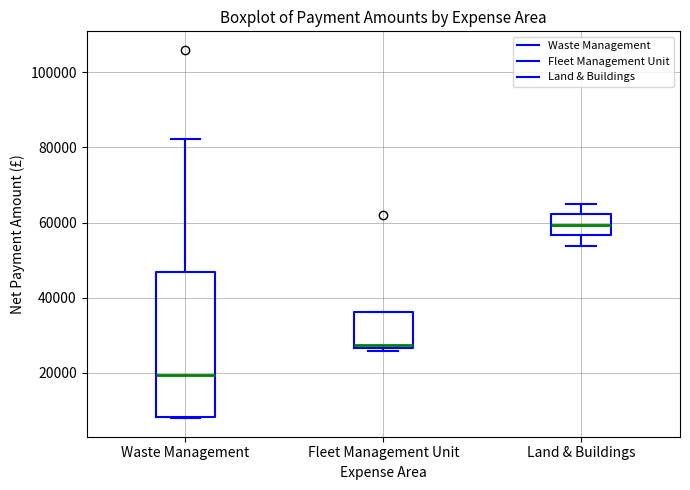

Reading left to right, transcribe this box plot: for each box, give where its median line is, the range the box spans, and where its two whiskers end, as read against the y-axis. The values are not printed on the chart, so give them approximately, as read against the axis.

Waste Management: median 20000, box 8000 to 46000, whiskers 8000 to 82000
Fleet Management Unit: median 28000, box 26000 to 36000, whiskers 26000 (just below the box's lower edge) to 36000
Land & Buildings: median 60000, box 56000 to 62000, whiskers 54000 to 64000